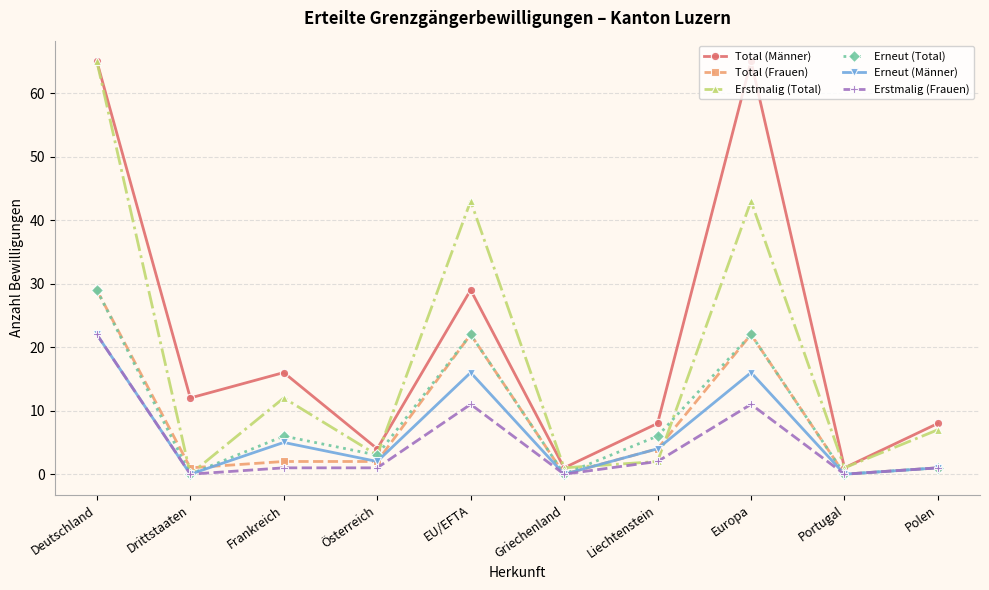

Reading left to right, transcribe all the data shown in this chart.

Total (Männer): Deutschland=65	Drittstaaten=12	Frankreich=16	Österreich=4	EU/EFTA=29	Griechenland=1	Liechtenstein=8	Europa=65	Portugal=1	Polen=8
Total (Frauen): Deutschland=29	Drittstaaten=1	Frankreich=2	Österreich=2	EU/EFTA=22	Griechenland=0	Liechtenstein=4	Europa=22	Portugal=0	Polen=1
Erstmalig (Total): Deutschland=65	Drittstaaten=0	Frankreich=12	Österreich=3	EU/EFTA=43	Griechenland=1	Liechtenstein=2	Europa=43	Portugal=1	Polen=7
Erneut (Total): Deutschland=29	Drittstaaten=0	Frankreich=6	Österreich=3	EU/EFTA=22	Griechenland=0	Liechtenstein=6	Europa=22	Portugal=0	Polen=1
Erneut (Männer): Deutschland=22	Drittstaaten=0	Frankreich=5	Österreich=2	EU/EFTA=16	Griechenland=0	Liechtenstein=4	Europa=16	Portugal=0	Polen=1
Erstmalig (Frauen): Deutschland=22	Drittstaaten=0	Frankreich=1	Österreich=1	EU/EFTA=11	Griechenland=0	Liechtenstein=2	Europa=11	Portugal=0	Polen=1